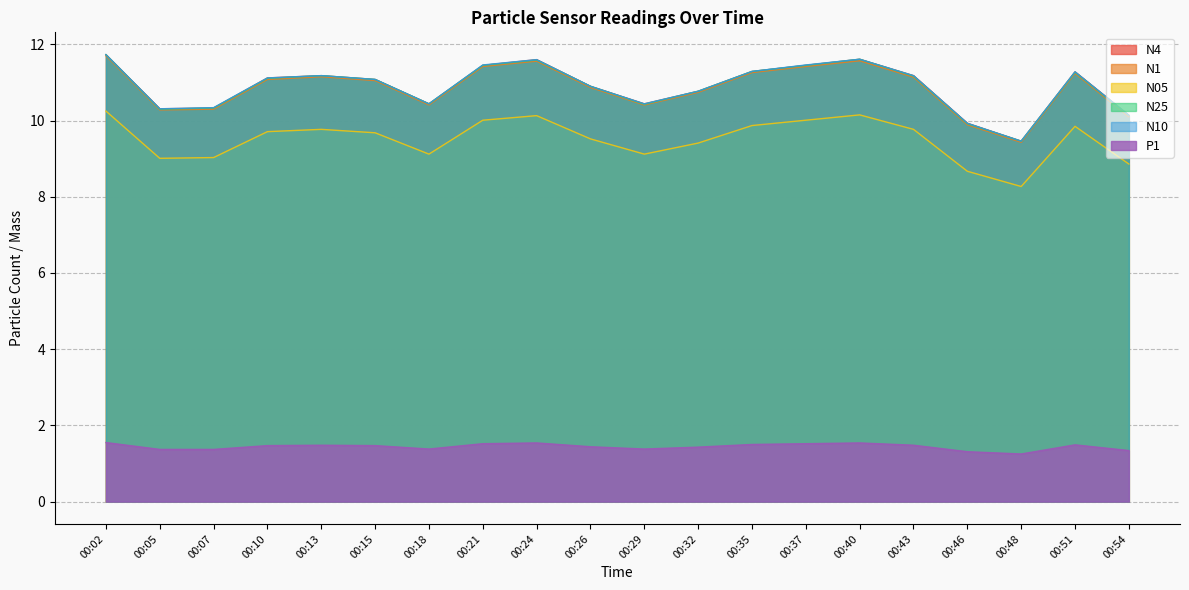

What is the sum of the N05 values at 00:35 and 00:18?

19.0